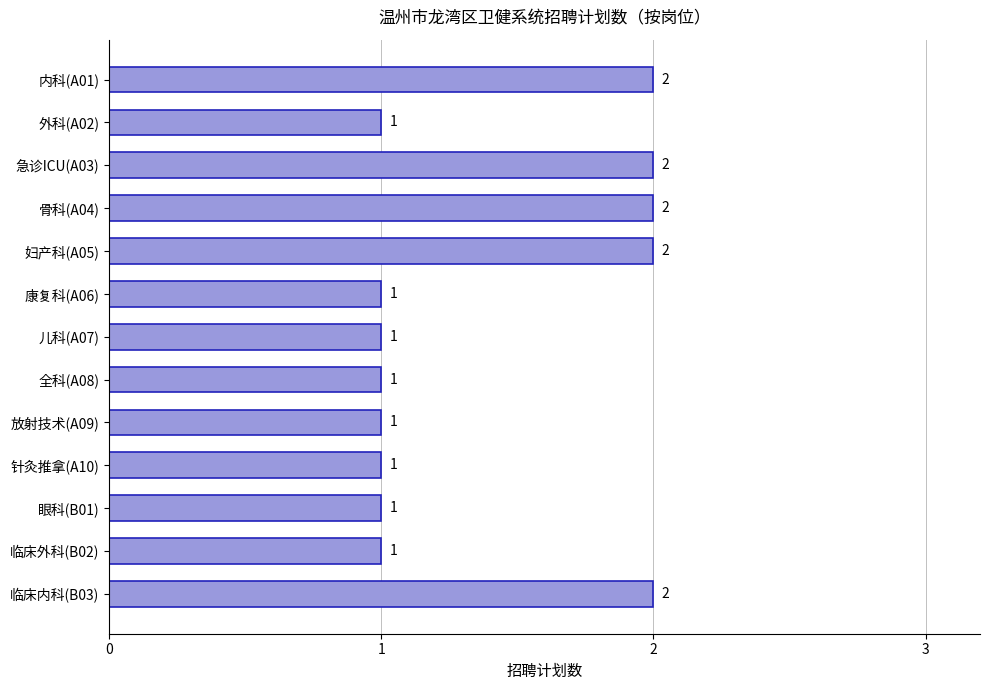

Is it true that the value at 急诊ICU(A03) is 2?

True